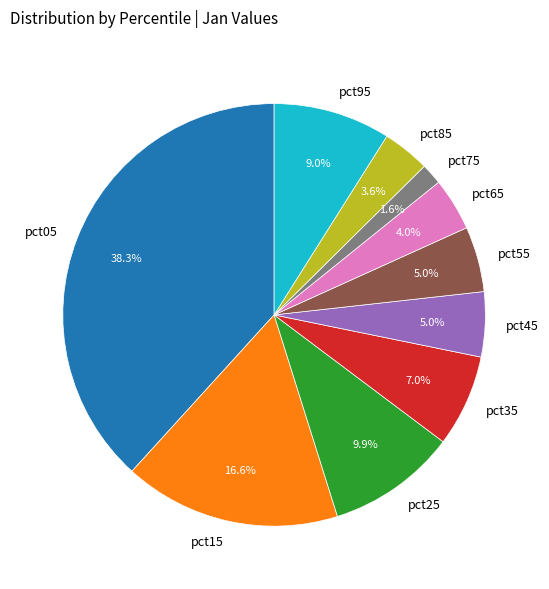

How many segments does this pie chart have?

10